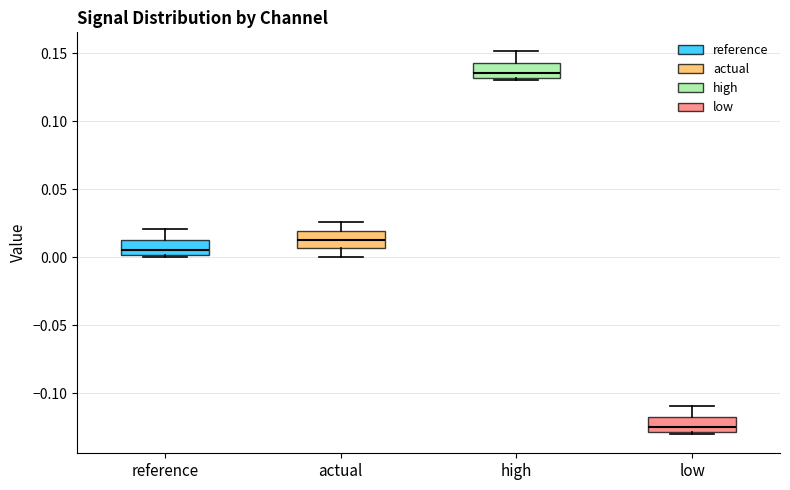

Which box has the lowest median line?

low